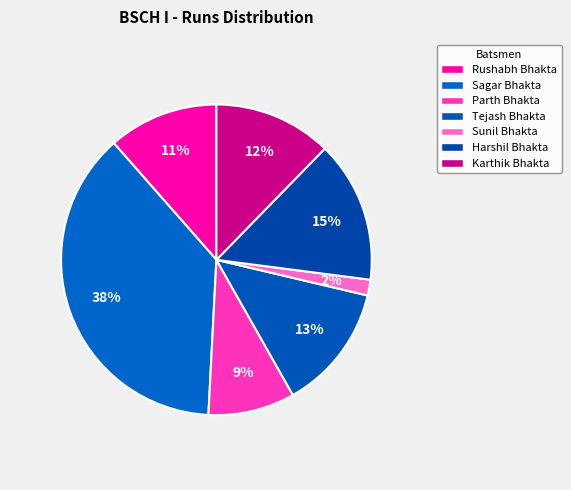

Count the number of slices in the pie.

7